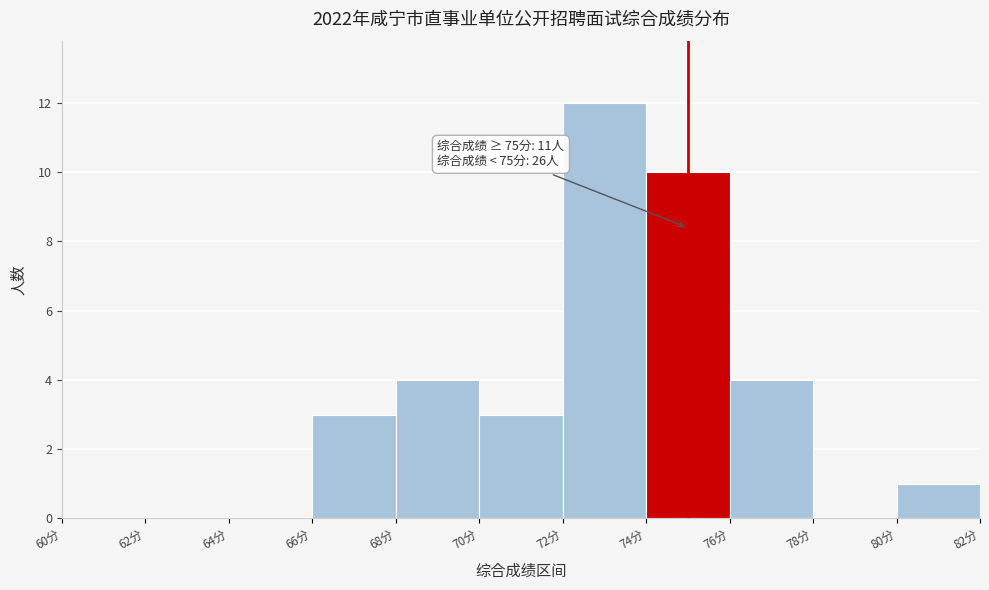

Which range on the x-axis has the tallest bar?

72 to 74